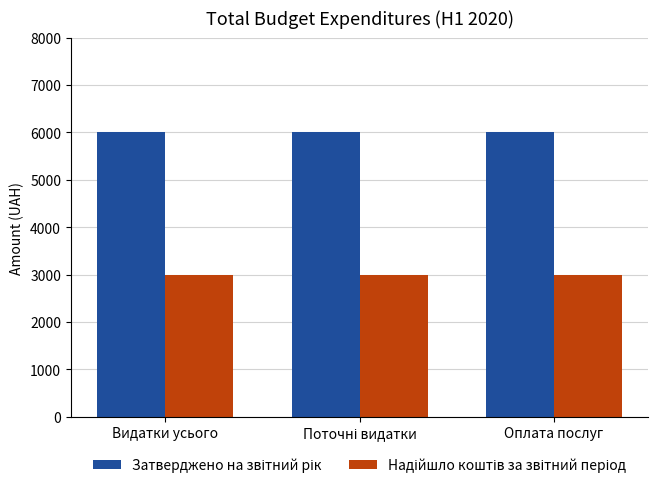

What is the greatest value displayed?

6000